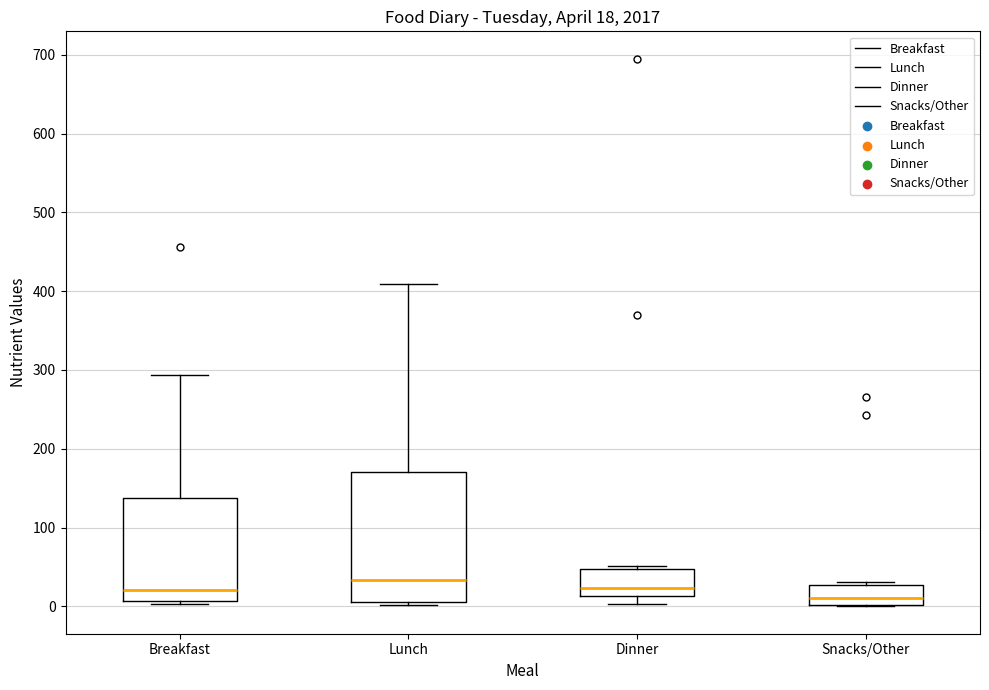

Which box is the tallest, from its lower edge to its upper edge?

Lunch